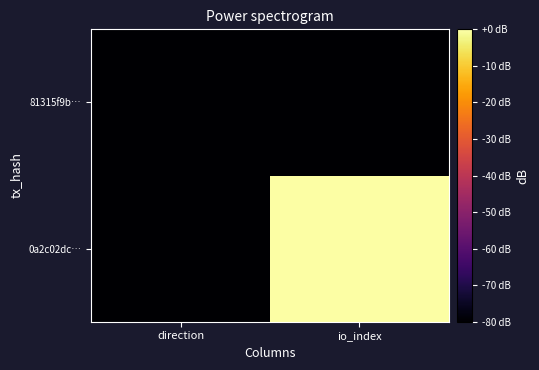

Rank the series by their average value, from lowest to highest.

81315f9b…, 0a2c02dc…